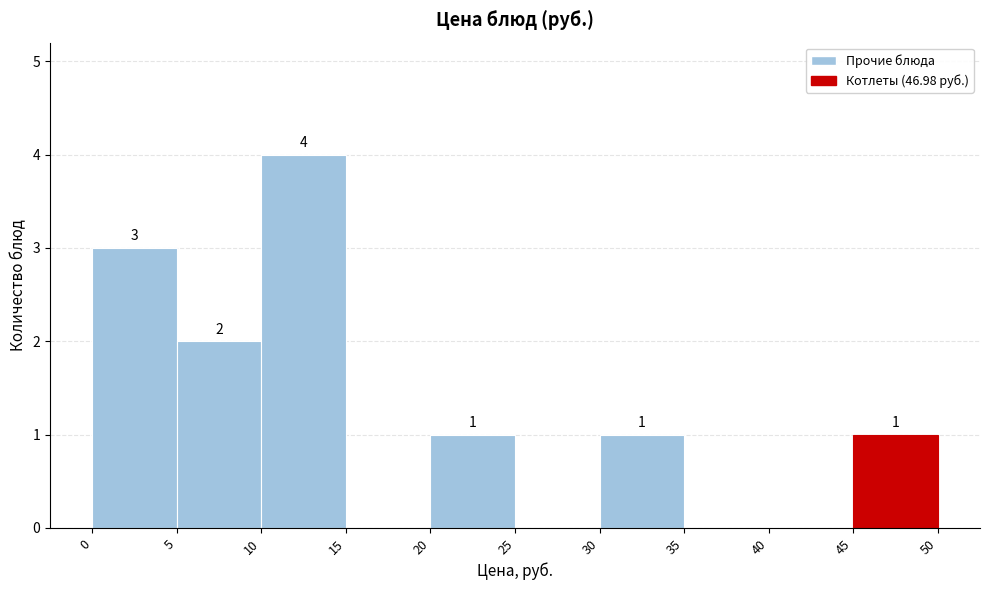

Over which range of the x-axis is the bar tallest?

10 to 15